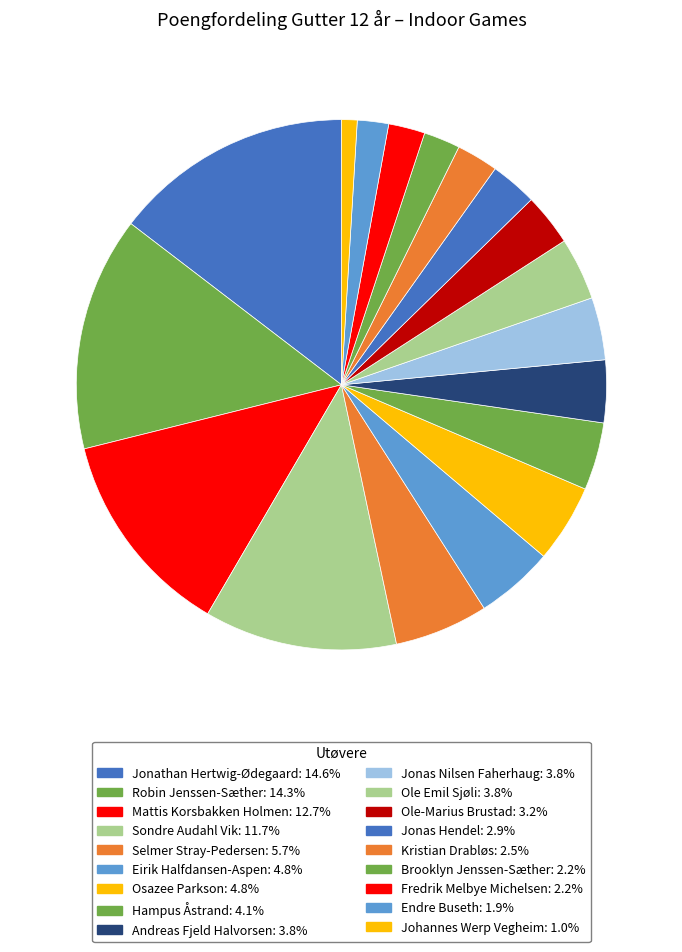

What percentage is the Andreas Fjeld Halvorsen slice, to the nearest percent?

4%